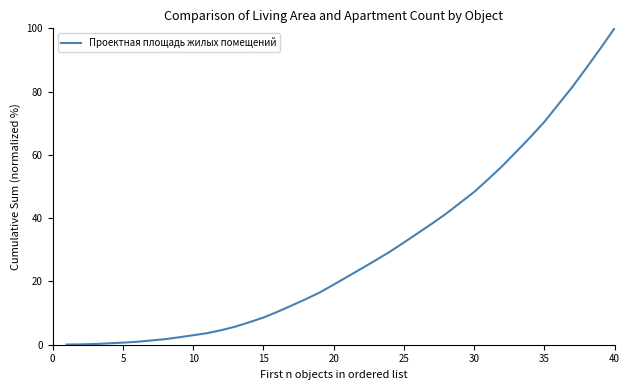

How many values exceed 21?

20